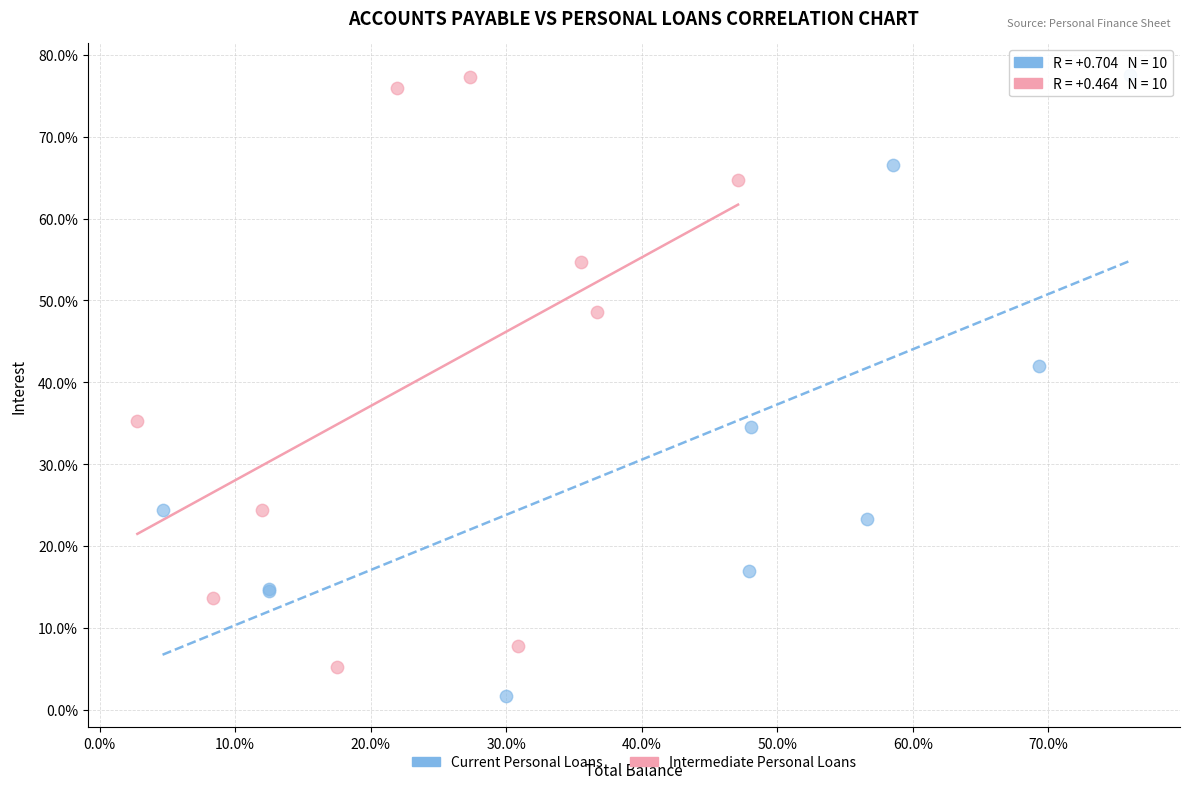

Which series contains the lowest Y value?

Current Personal Loans